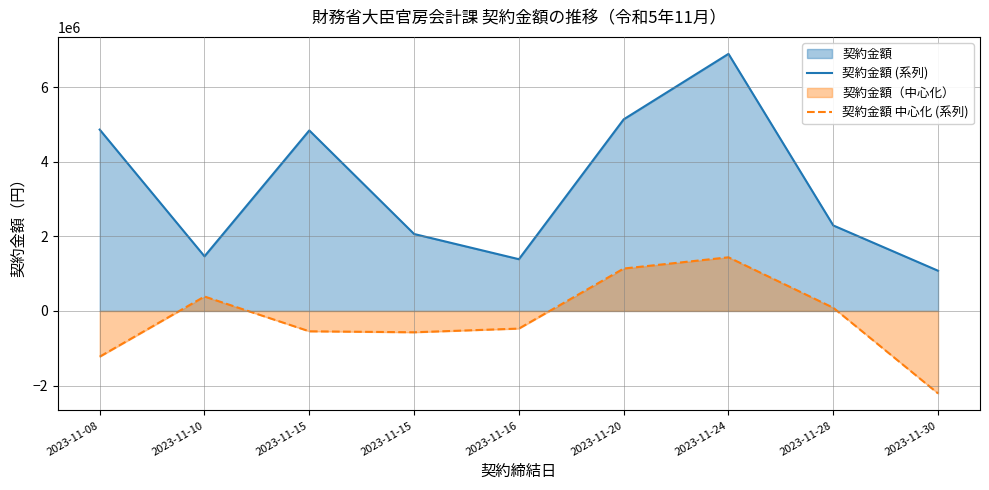

How many categories are shown in the chart?

9